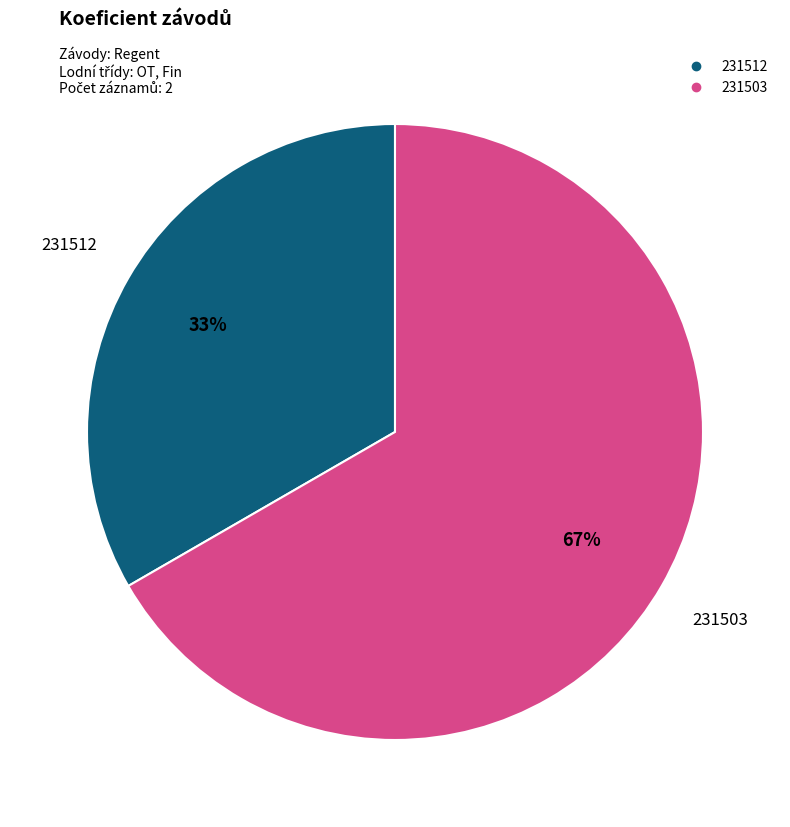

Is it true that 231503 is 67% of the pie?

True